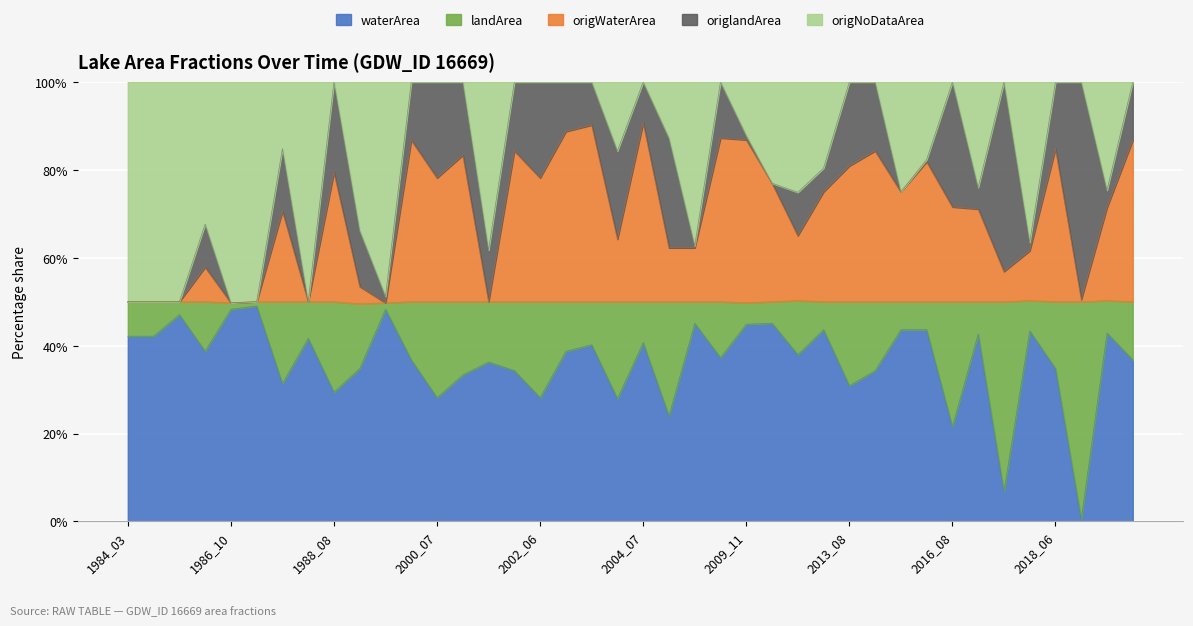

What is the highest value of the waterArea series?

49.0